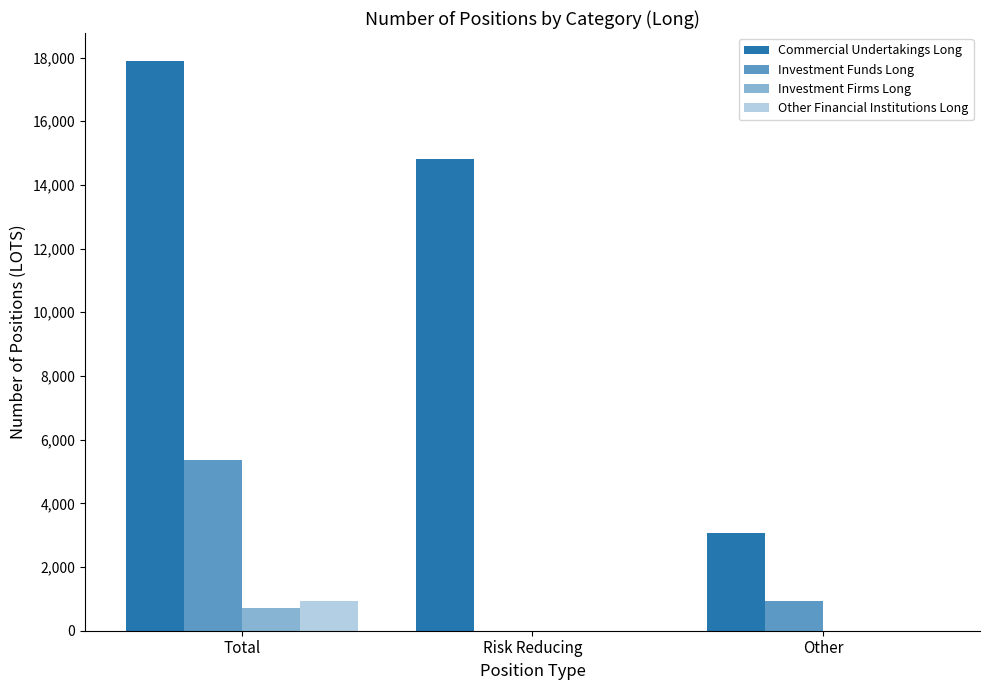

Reading left to right, transcribe all the data shown in this chart.

Commercial Undertakings Long: 17876.0	14816.0	3060.0
Investment Funds Long: 5355.2	0.0	944.1
Investment Firms Long: 700.0	0.0	0.0
Other Financial Institutions Long: 944.1	0.0	0.0